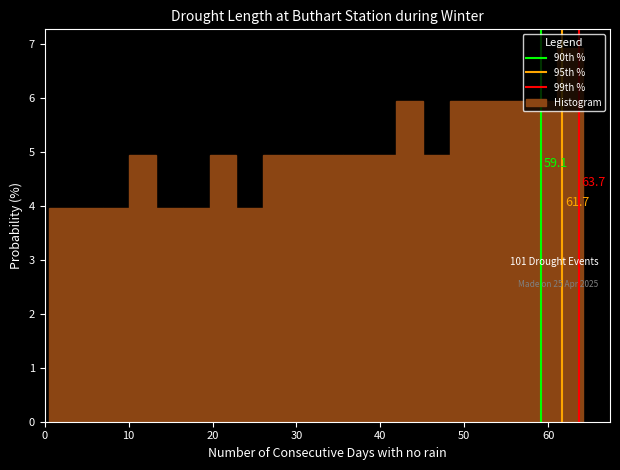

Read against the x-axis, roughly where is the centre of the tallest bar?

63